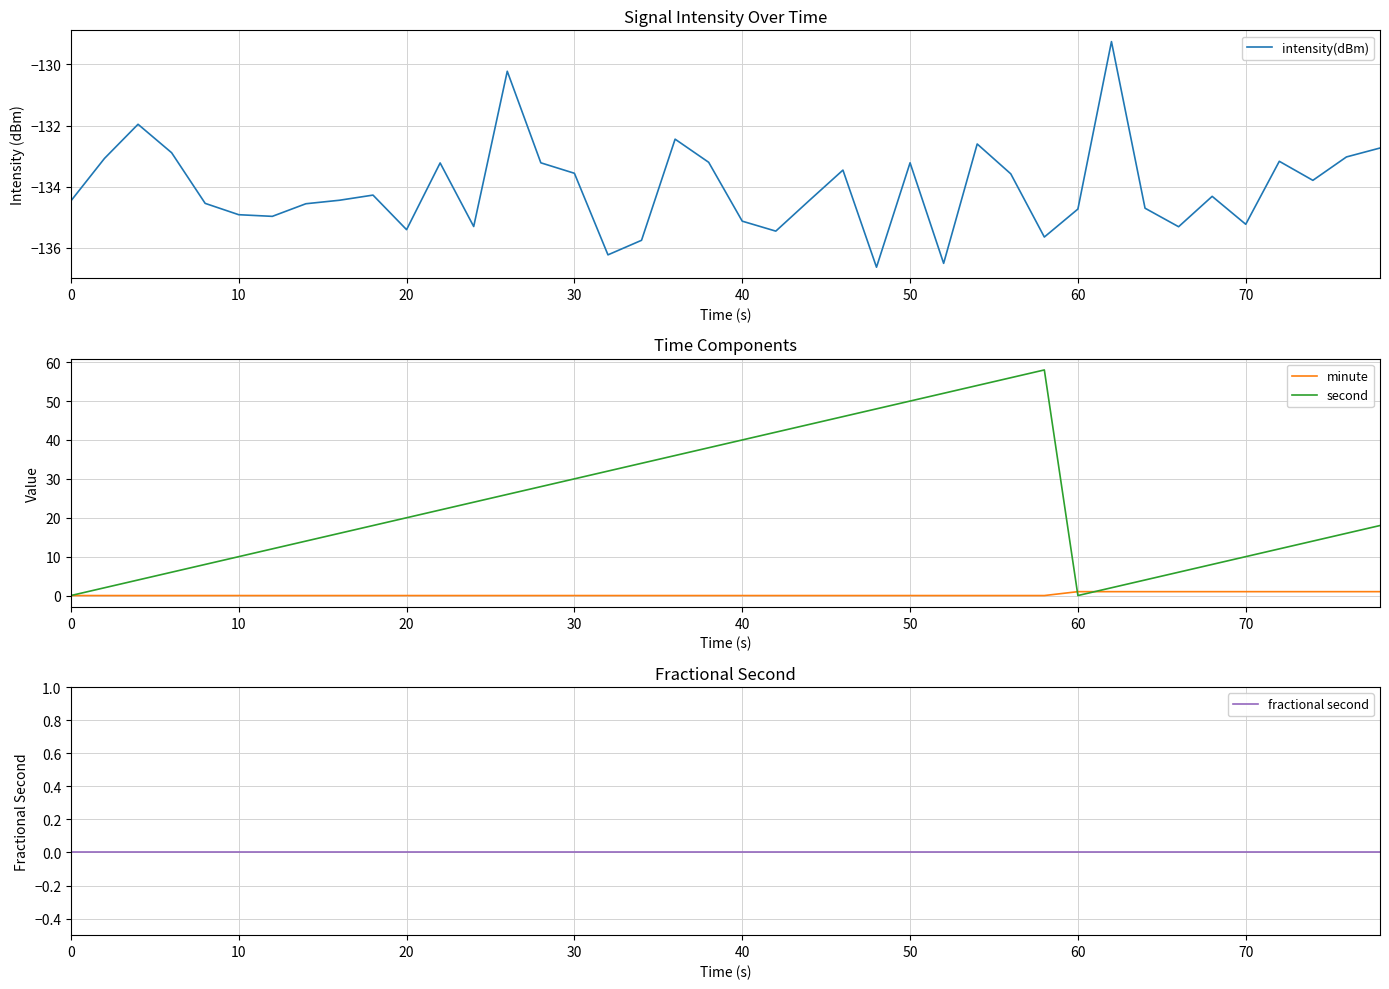

What are all the series names shown in the legend?

intensity(dBm), minute, second, fractional second